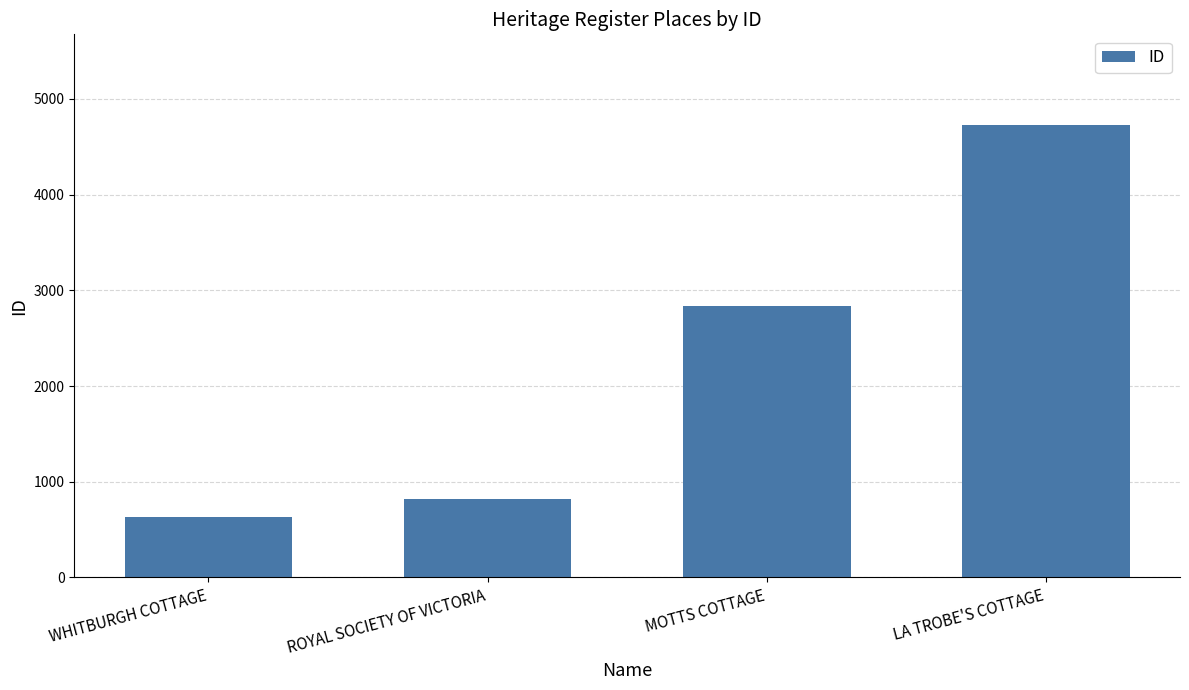

Where is the data nearest to the value 2678?

MOTTS COTTAGE